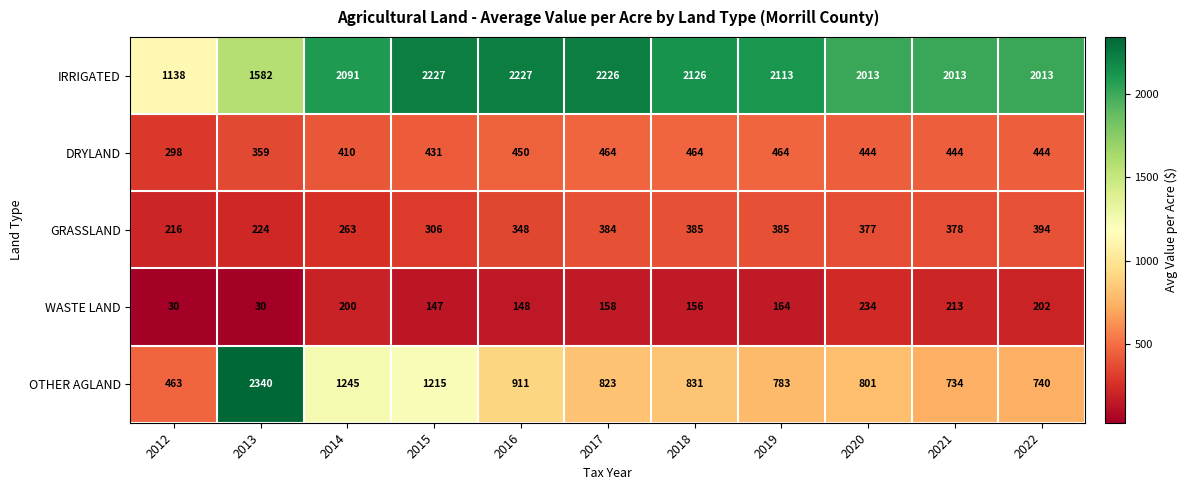

Which series has the largest total across all categories?

IRRIGATED